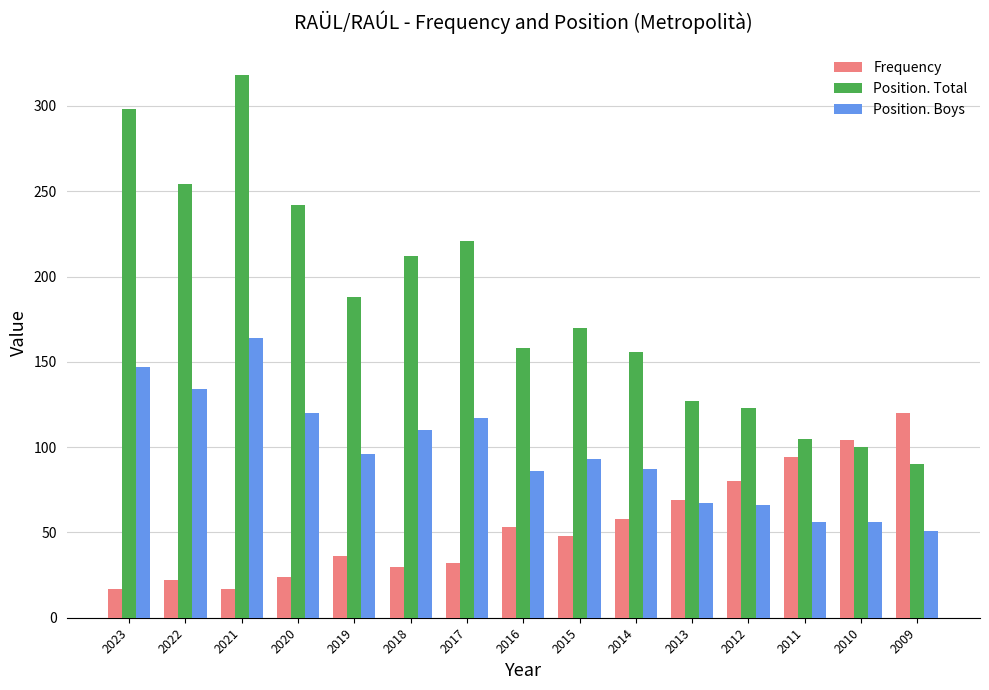

At 2017, list the series in order from smallest to largest.

Frequency, Position. Boys, Position. Total